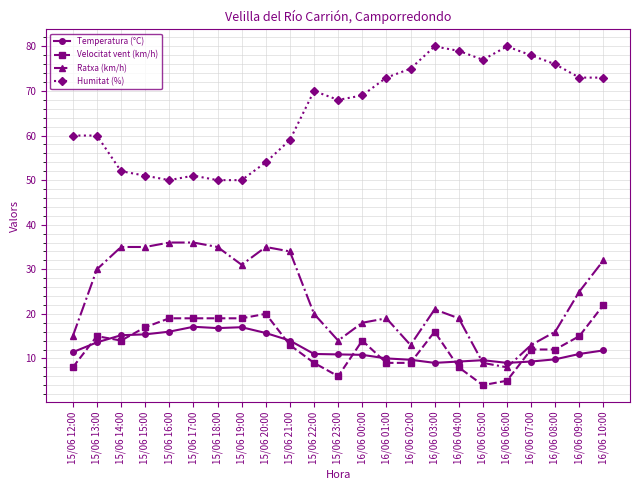

Is the value of Velocitat vent (km/h) at 16/06 07:00 greater than the value of Ratxa (km/h) at 15/06 15:00?

No